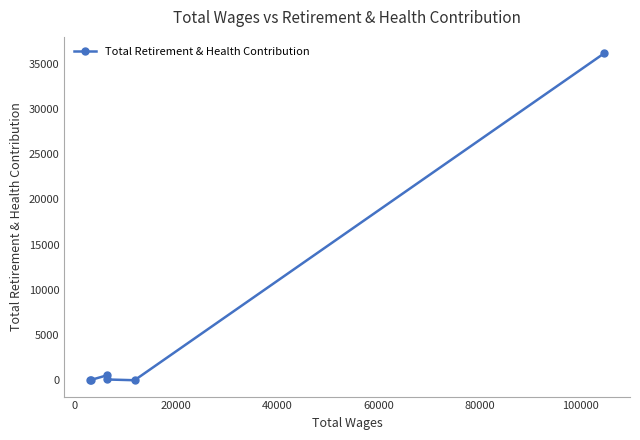

What is the difference between the maximum and second lowest values?

36120